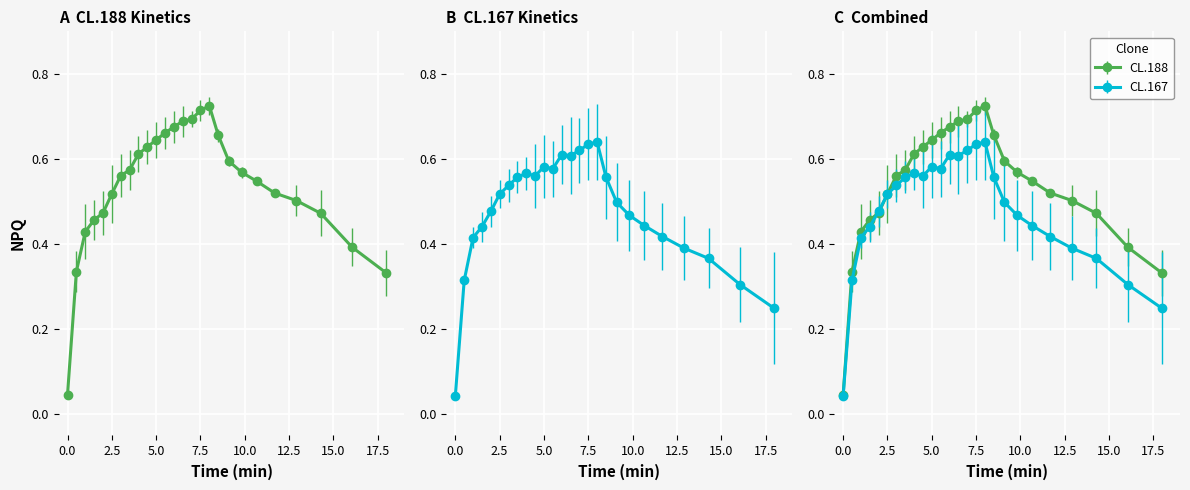

What position from the right is 5.5?

15